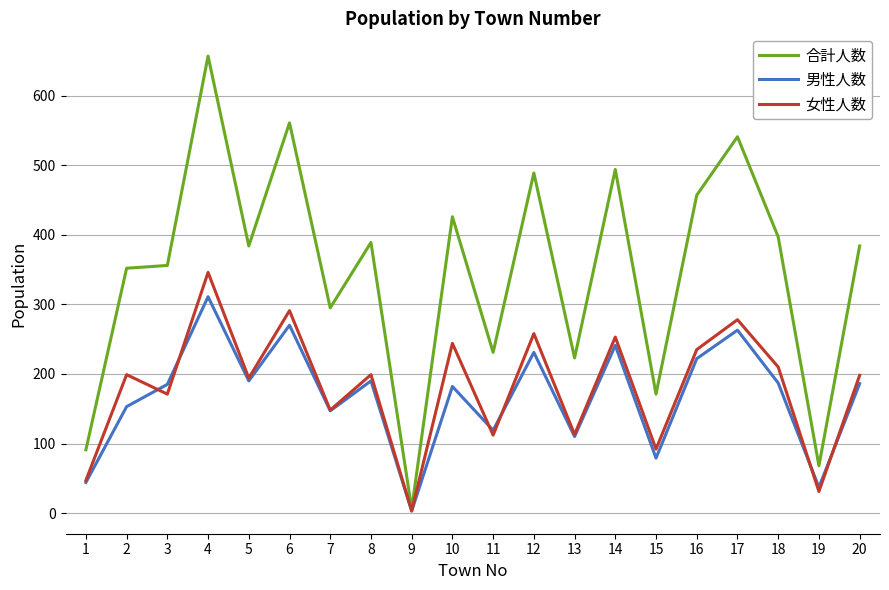

Which series has the largest total across all categories?

合計人数